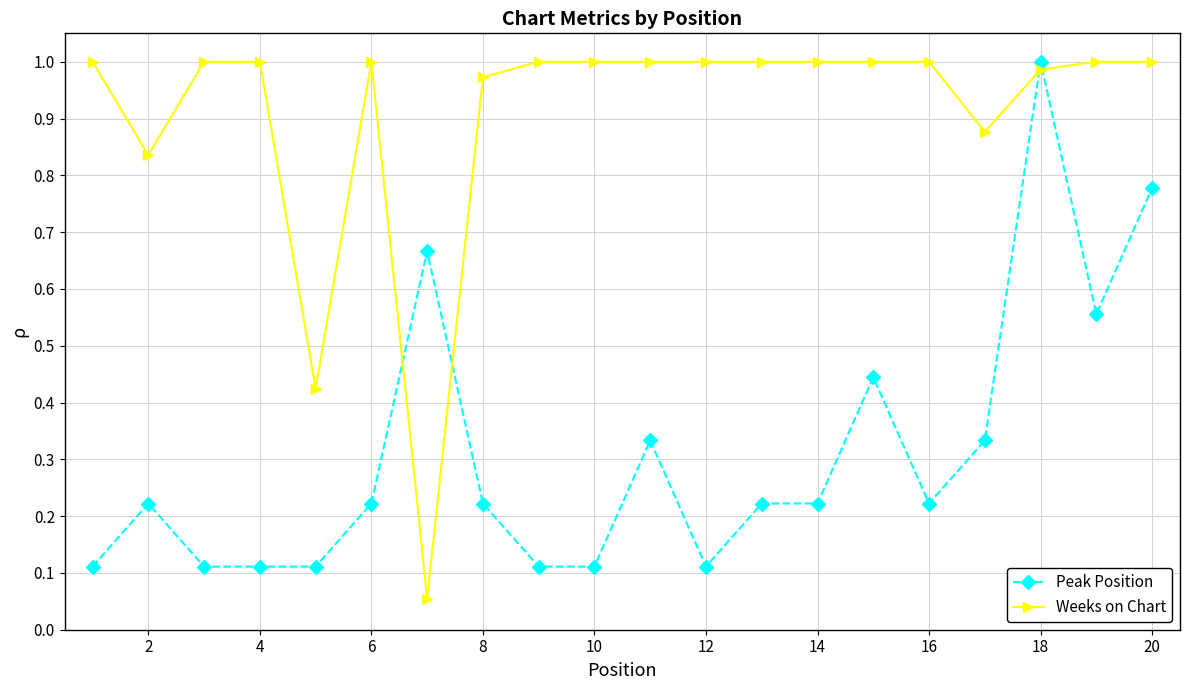

Which series has the largest range (max minus min)?

Weeks on Chart